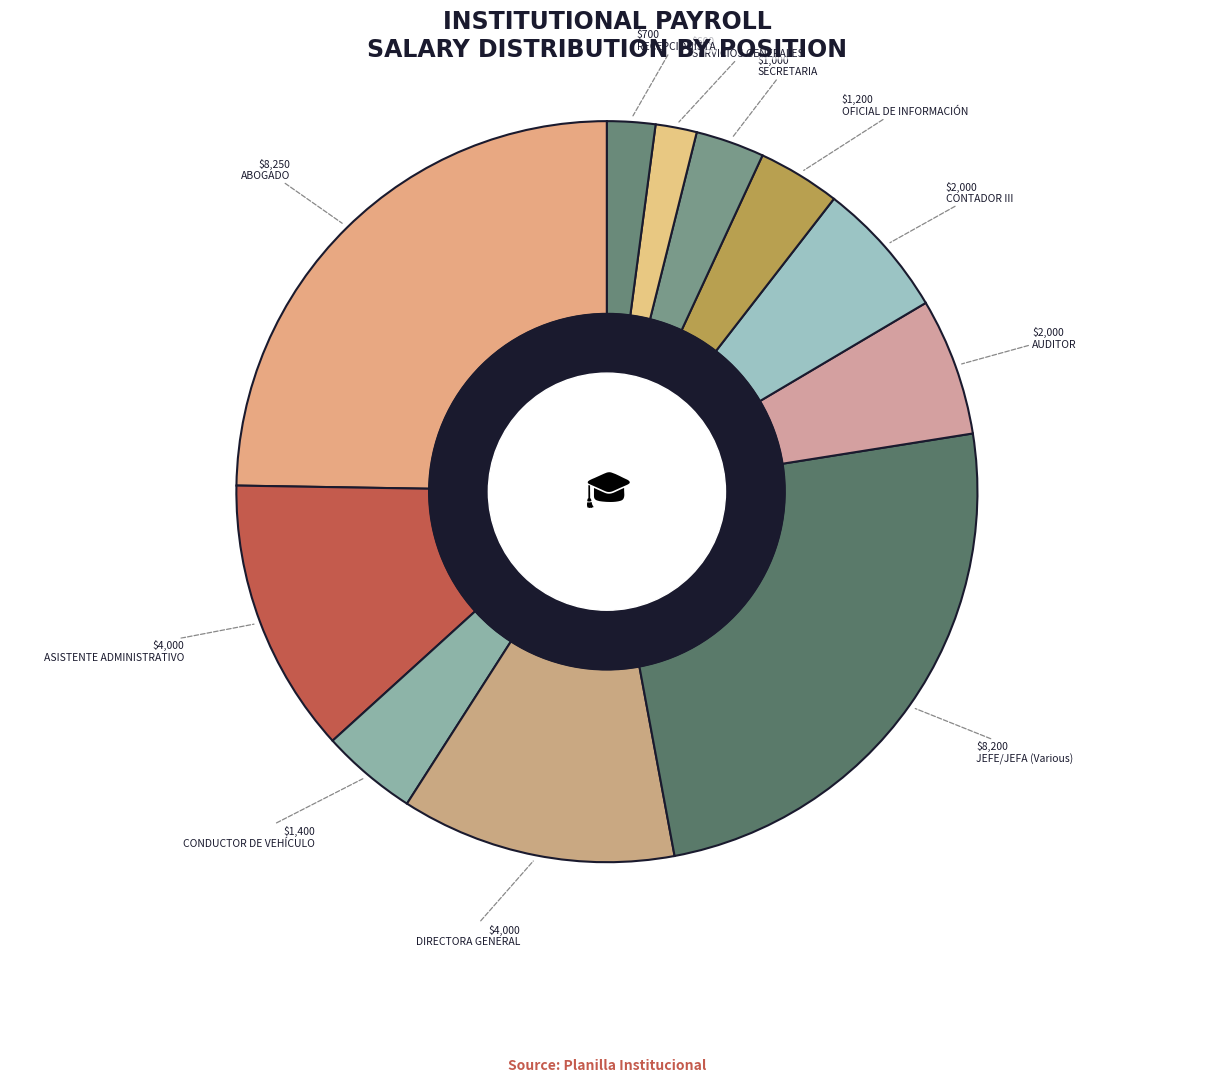

How many segments does this pie chart have?

11